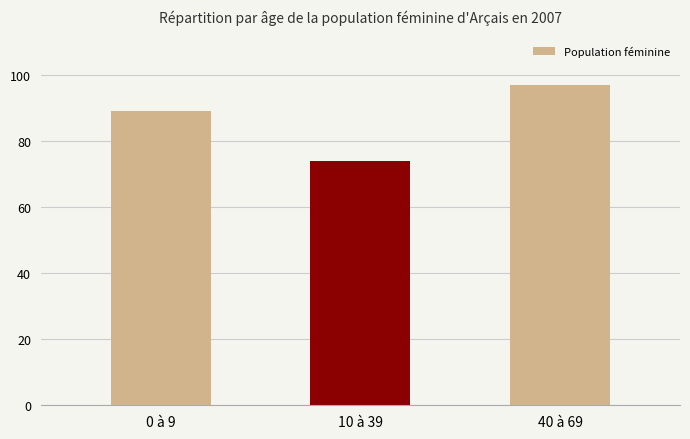

The value at 40 à 69 is 132. True or false?

False